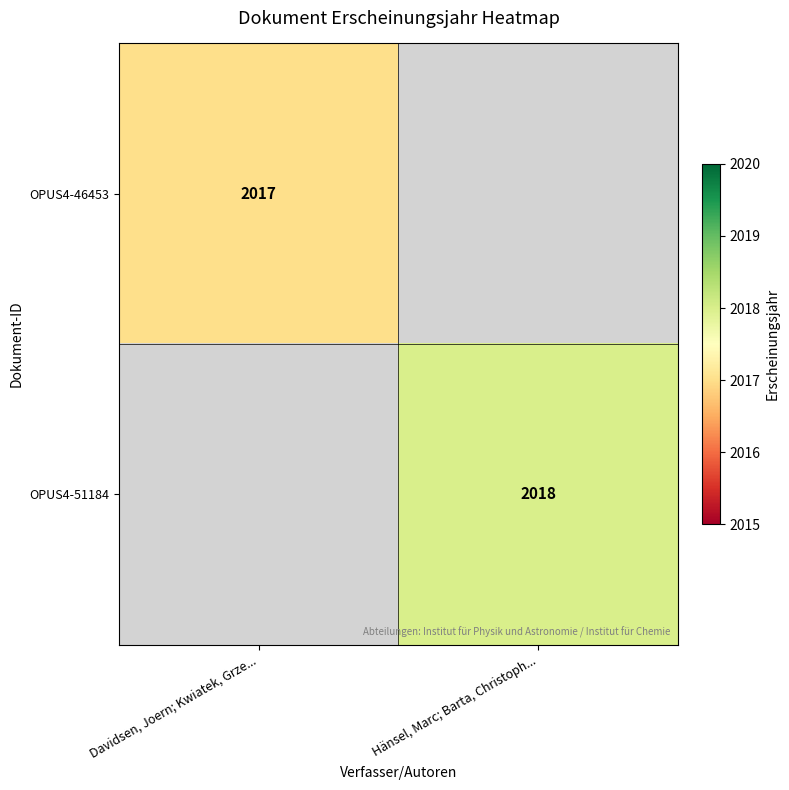

True or false: OPUS4-46453 has a value of 2017 at Davidsen, Joern; Kwiatek, Grze....

True